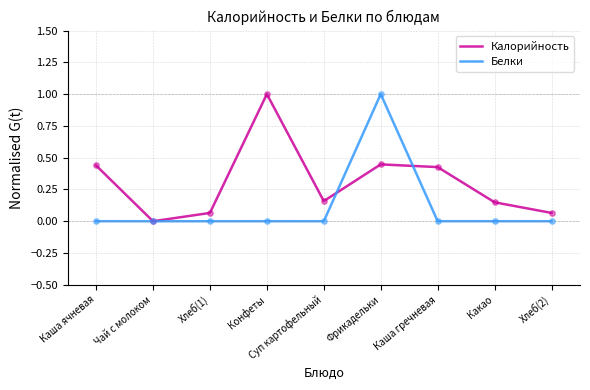

At which category is the sum across all series the highest?

Фрикадельки